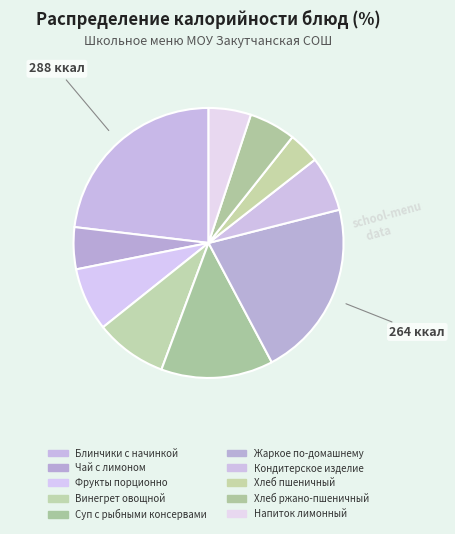

What is the largest slice in the pie chart?

Блинчики с начинкой